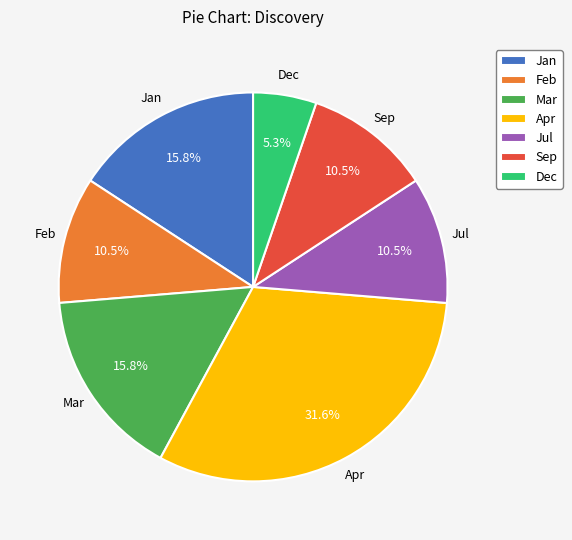

Combined, what portion of the pie is Jul and Apr?

42.1%